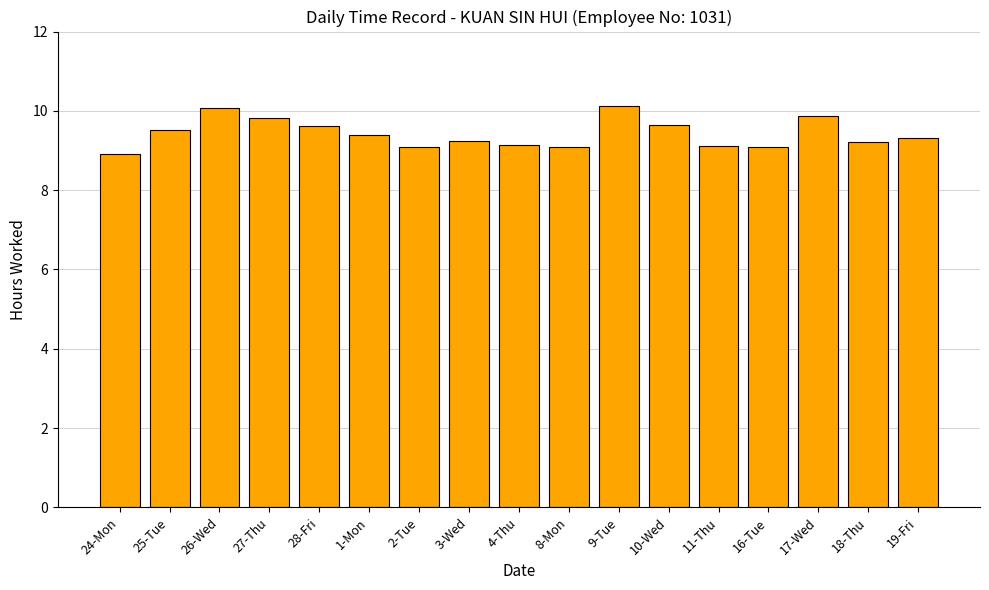

The chart shows a value of 14.7 at 11-Thu. True or false?

False